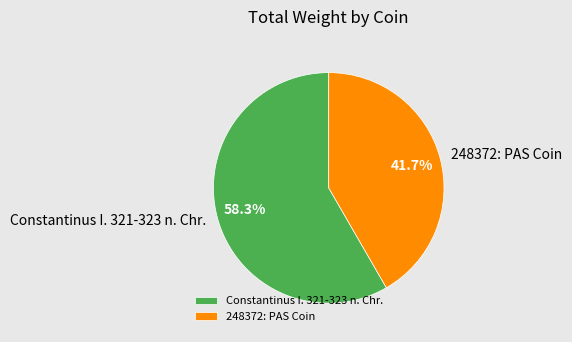

Which category accounts for the majority?

Constantinus I. 321-323 n. Chr.